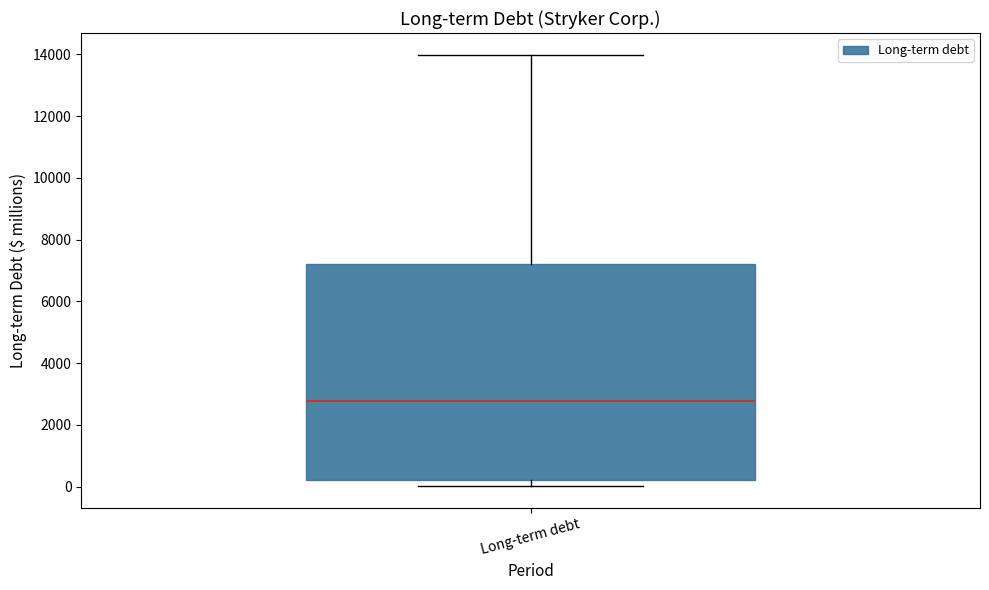

Read this box plot against the y-axis: the position of the median line, the range covered by the box, and the ends of both whiskers. The values are not printed on the chart, so give them approximately, as read against the axis.

median 2800, box 200 to 7200, whiskers 0 to 14000